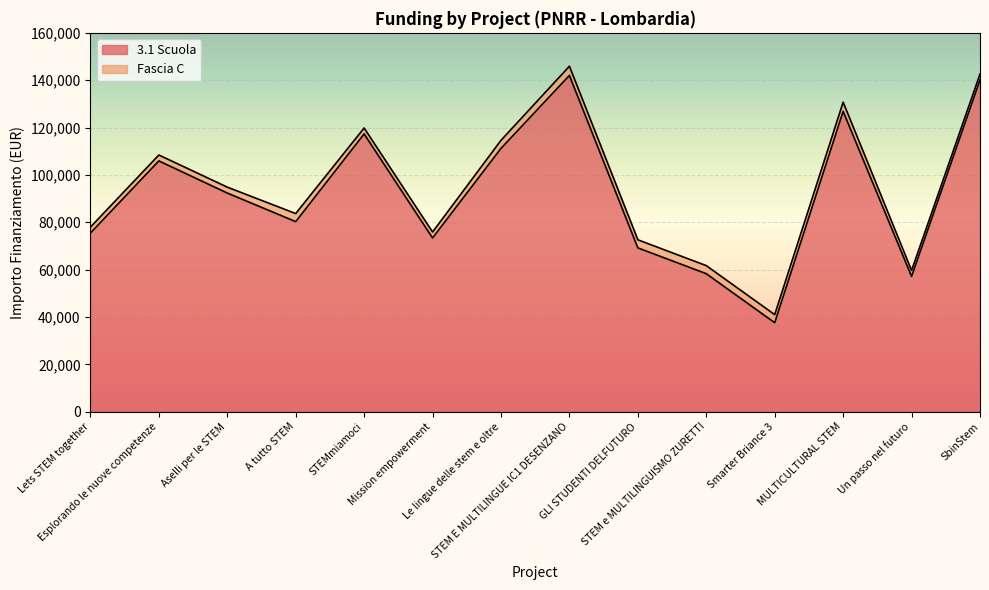

What is the sum of all values?

1286945.9